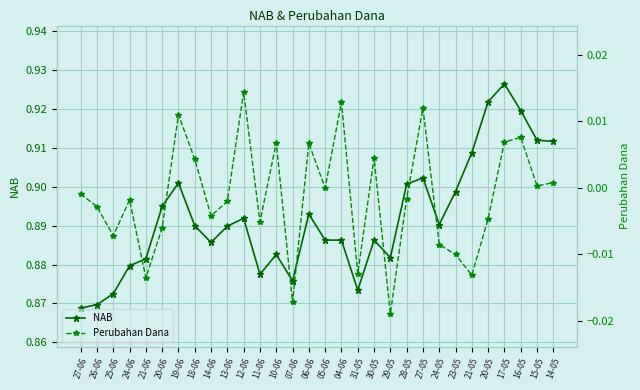

Between 13-06 and 06-06, which is larger?

06-06